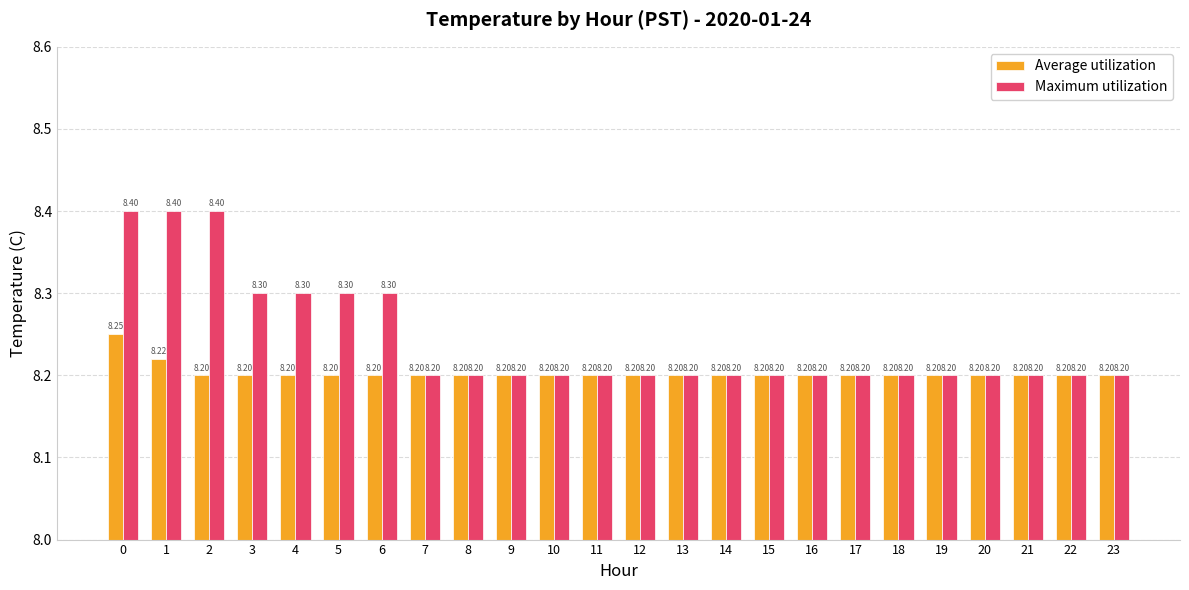

What is the sum of all Maximum utilization values?

197.8